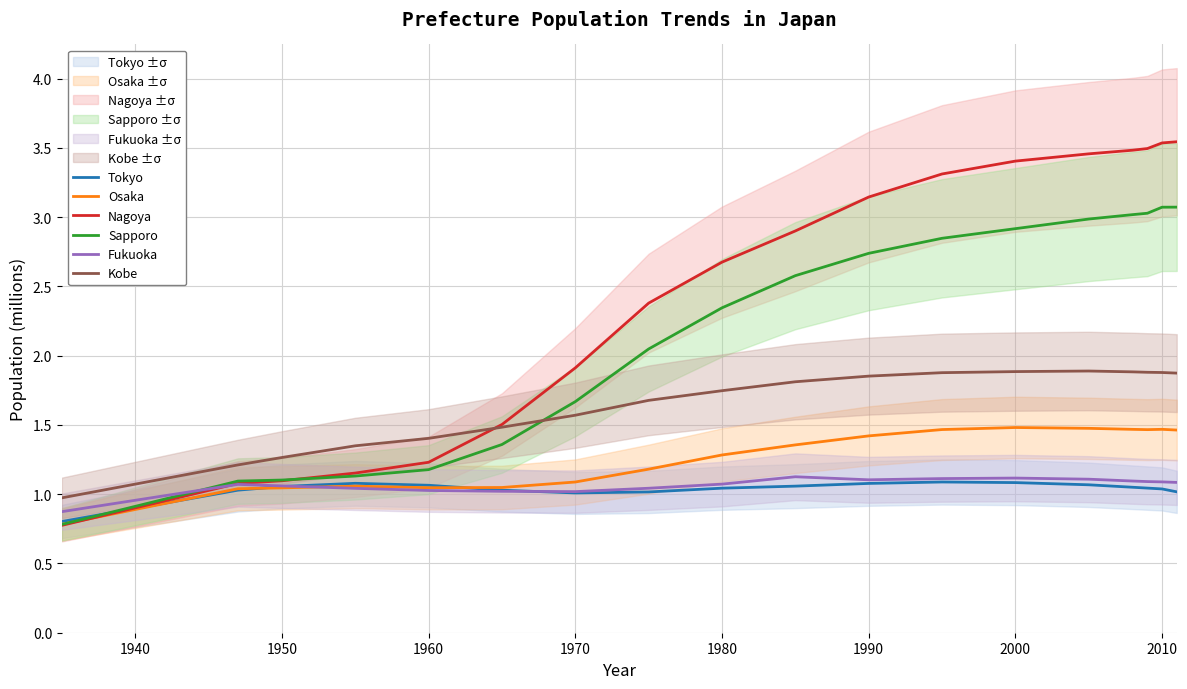

True or false: Osaka and Kobe cross at least once.

False